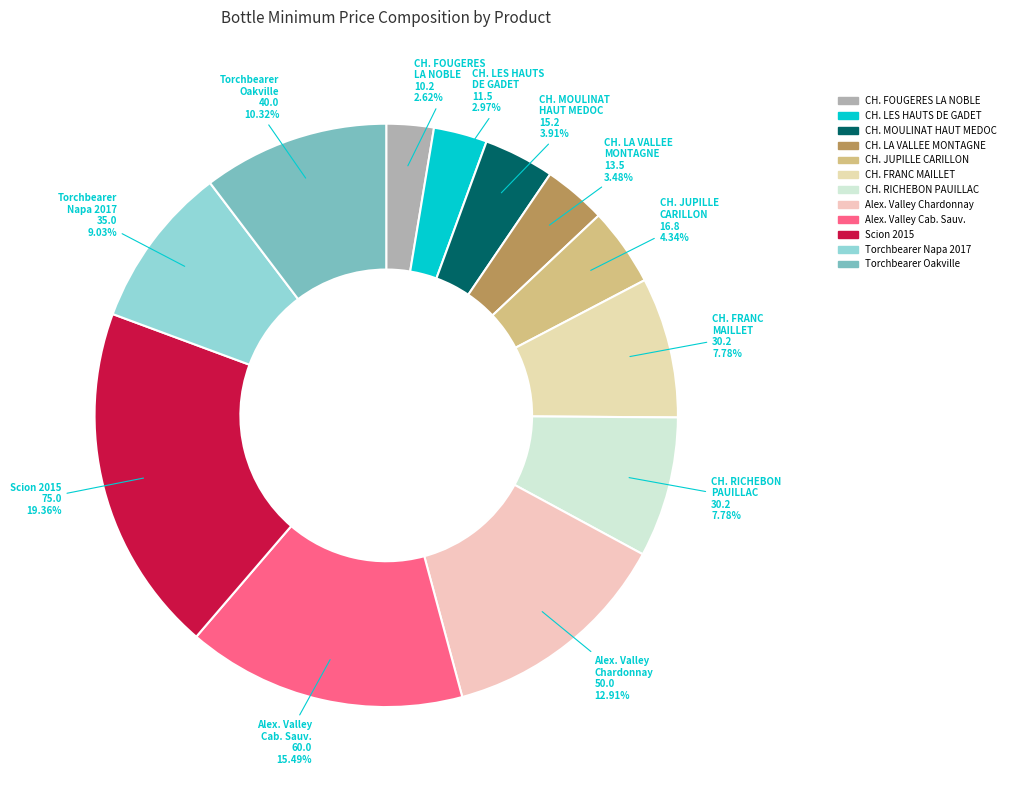

Which category has the biggest portion of the pie?

Scion 2015